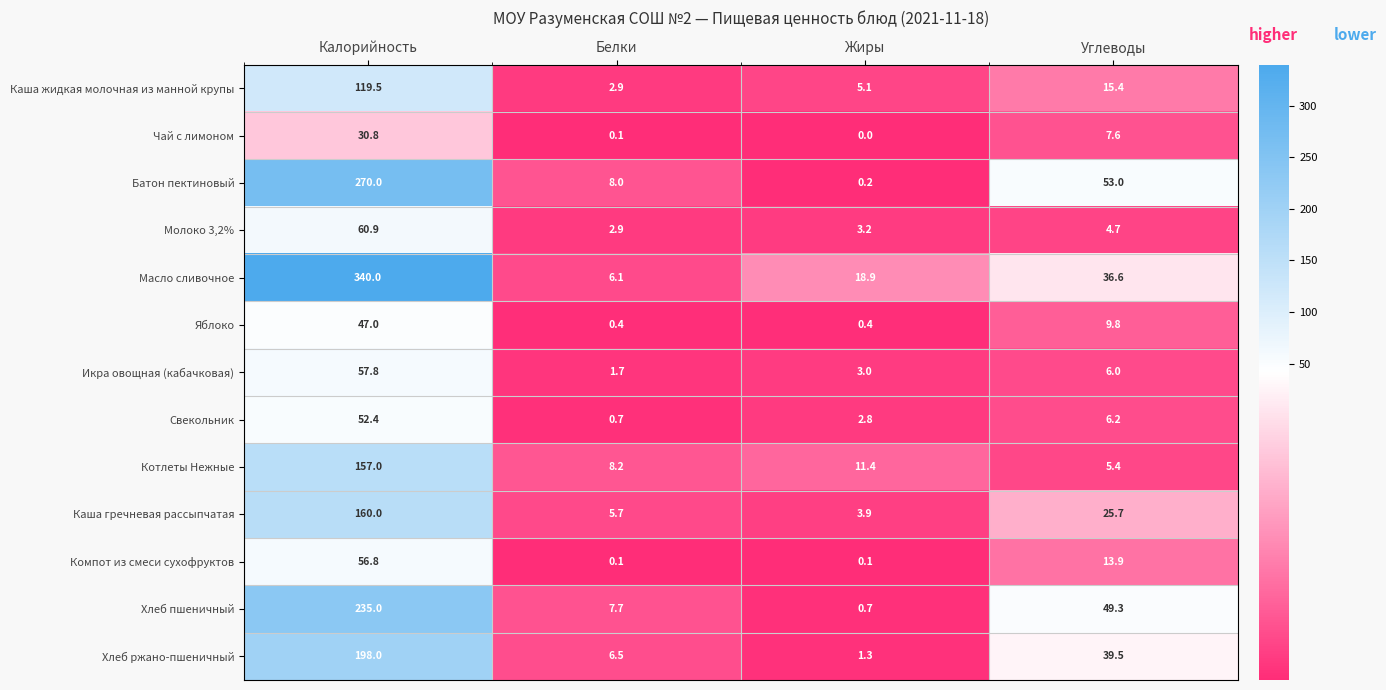

Is it true that Батон пектиновый equals 53.0 at Углеводы?

True